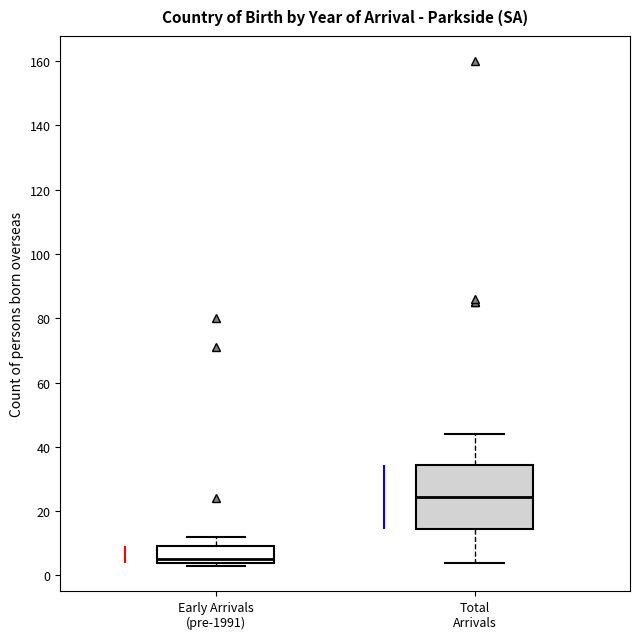

Which box is the tallest, from its lower edge to its upper edge?

Total Arrivals